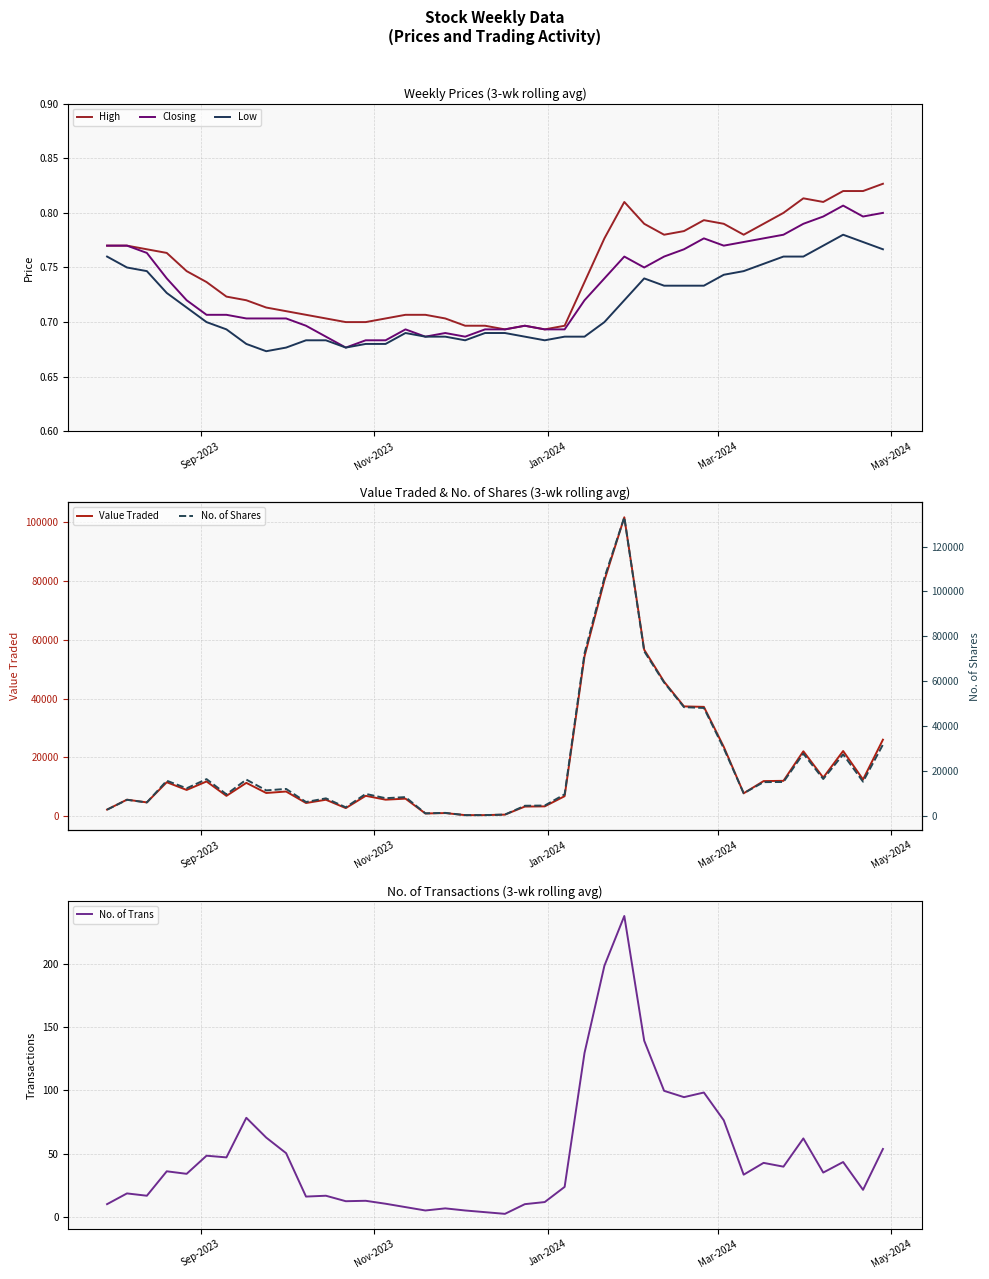

True or false: No. of Trans has more than 0 interior local peaks.

True